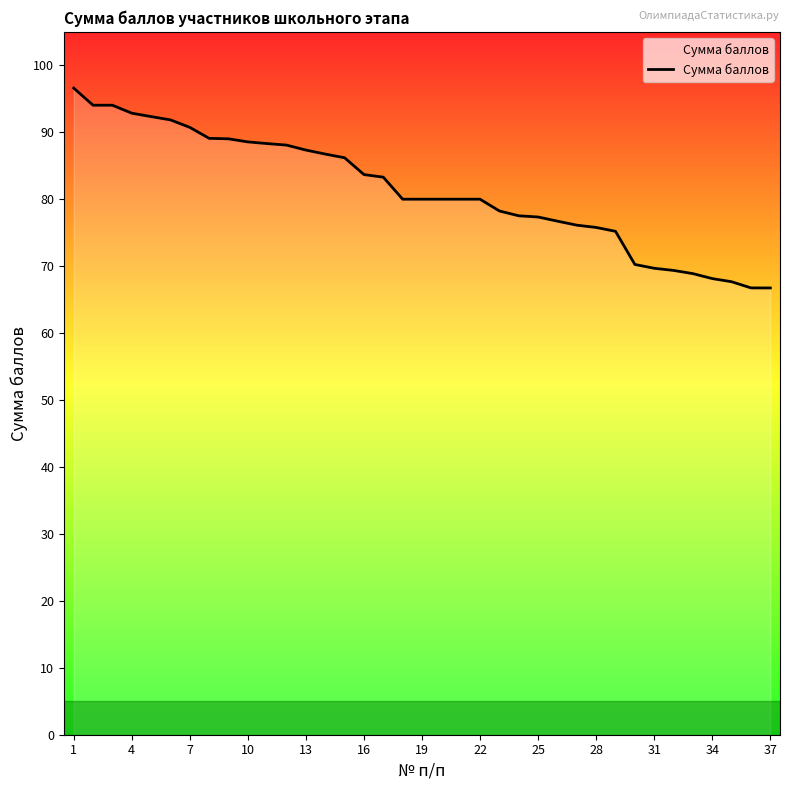

What is the greatest value displayed?

96.6